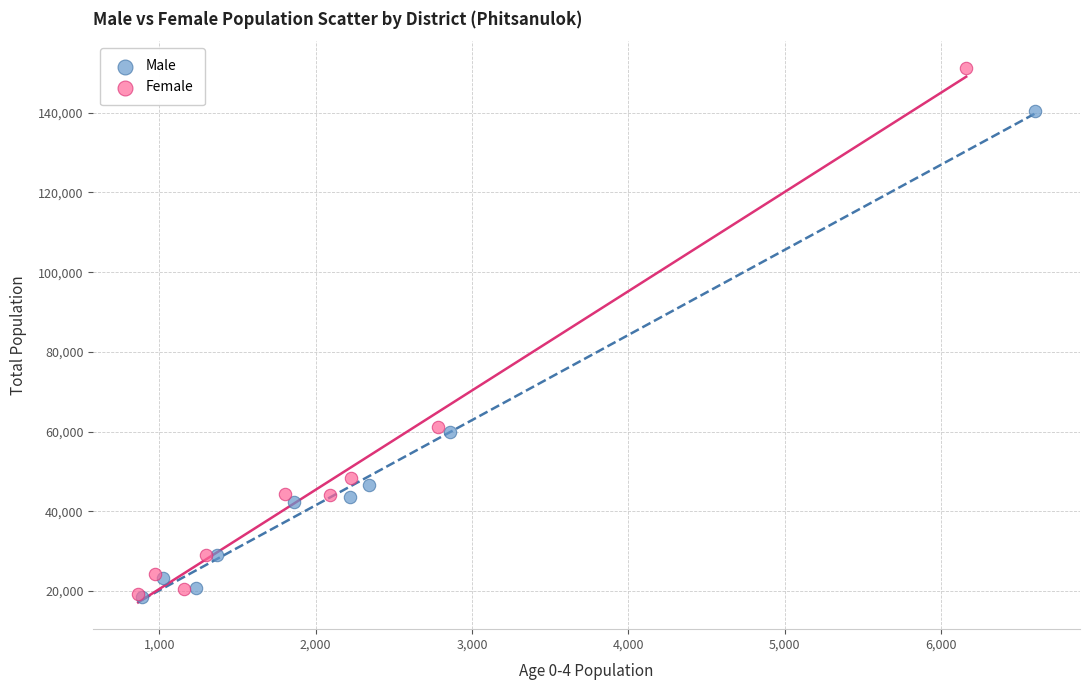

Which series reaches the maximum Y coordinate?

Female